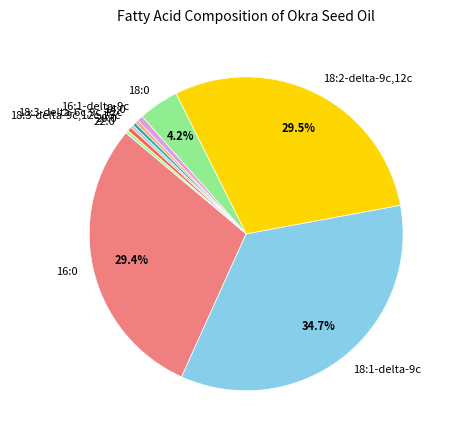

How much of the chart is everything except 18:1-delta-9c?

65.3%